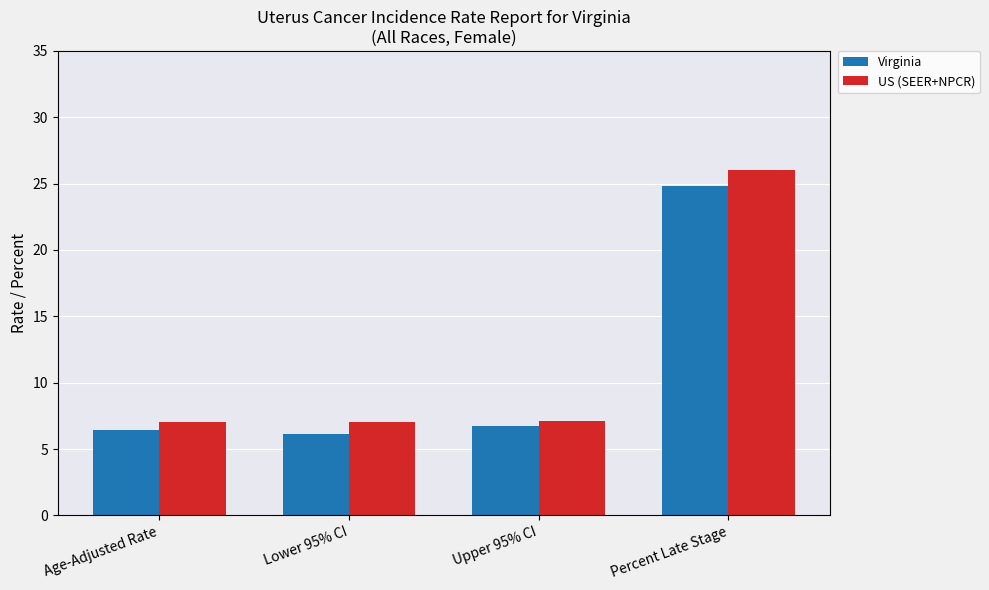

How many distinct data groups are displayed?

2